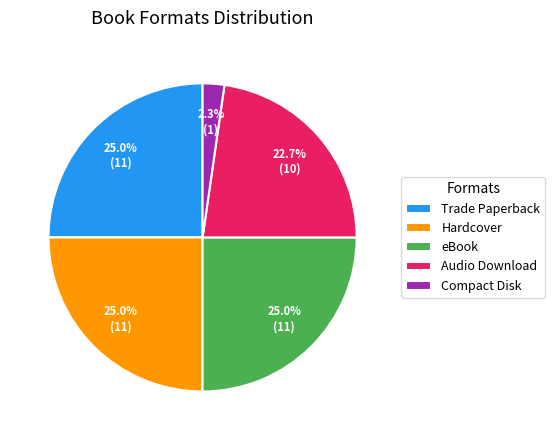

To the nearest percent, what is the average slice percentage?

20%